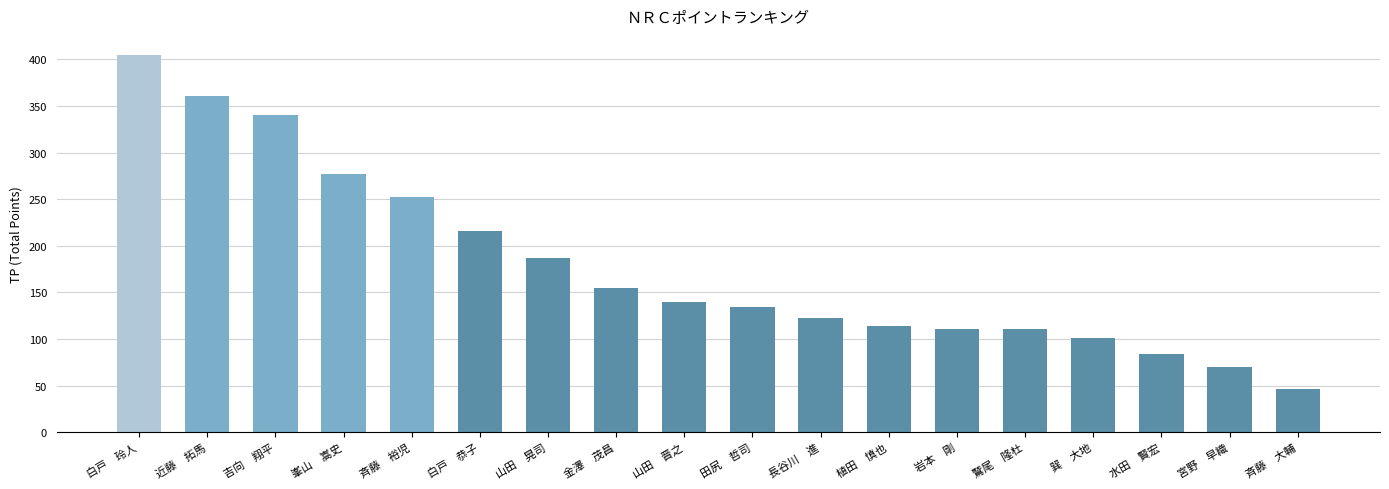

The chart shows a value of 361 at 近藤　拓馬. True or false?

True